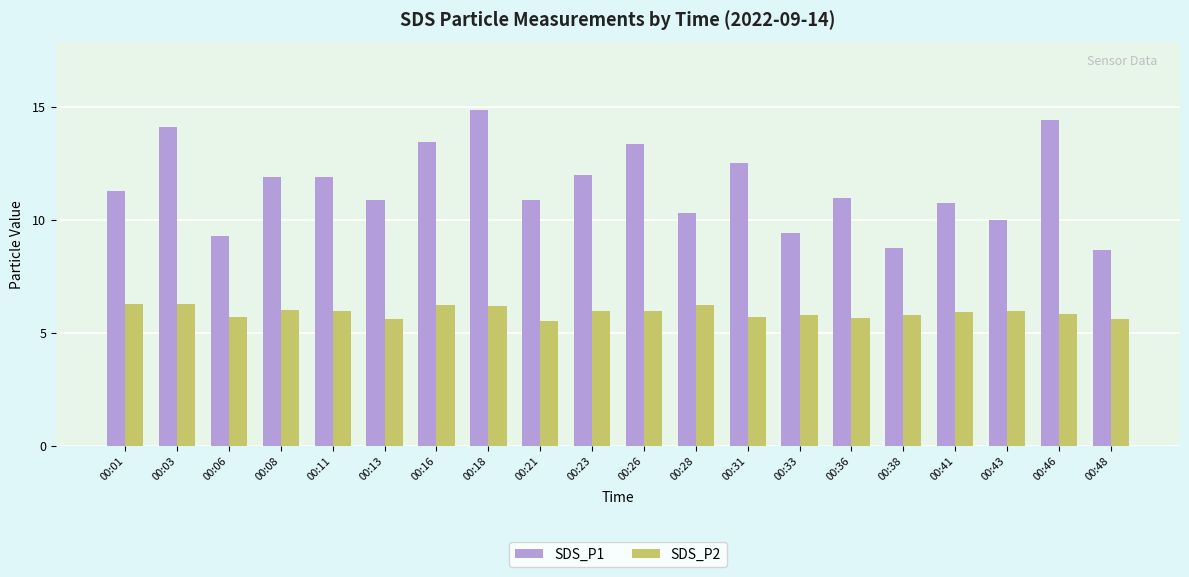

How many bars are there in total?

40